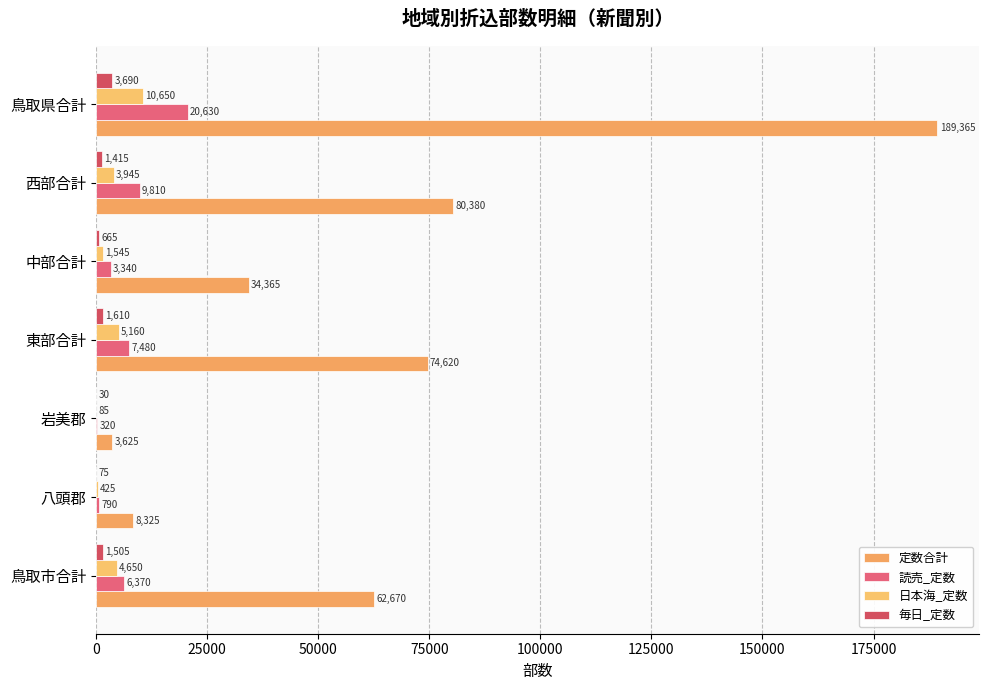

At how many categories does at least one series exceed 78626?

2